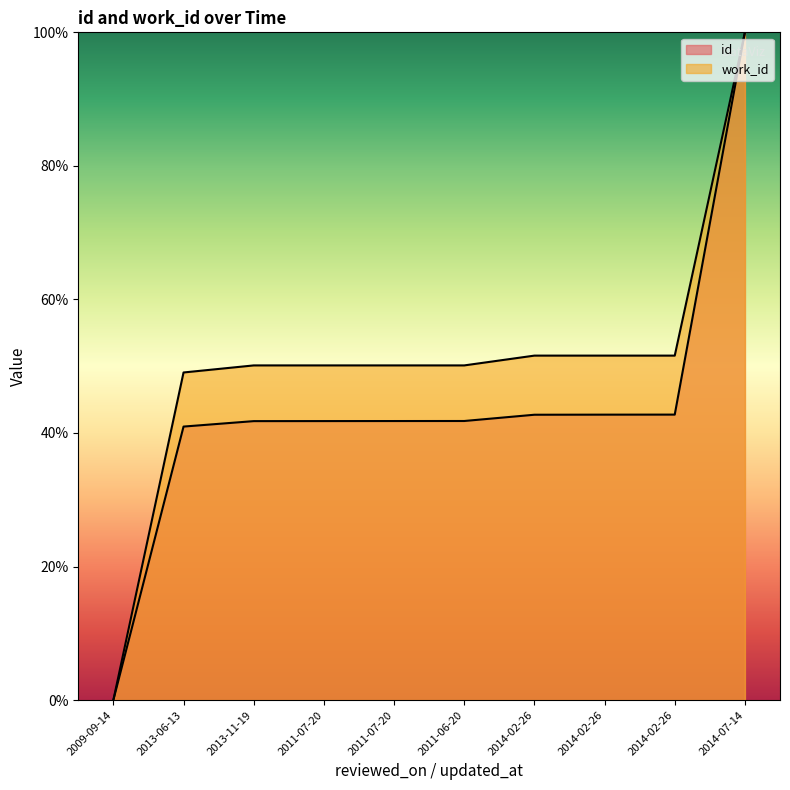

What is the label of the 5th point from the left?

2011-07-20